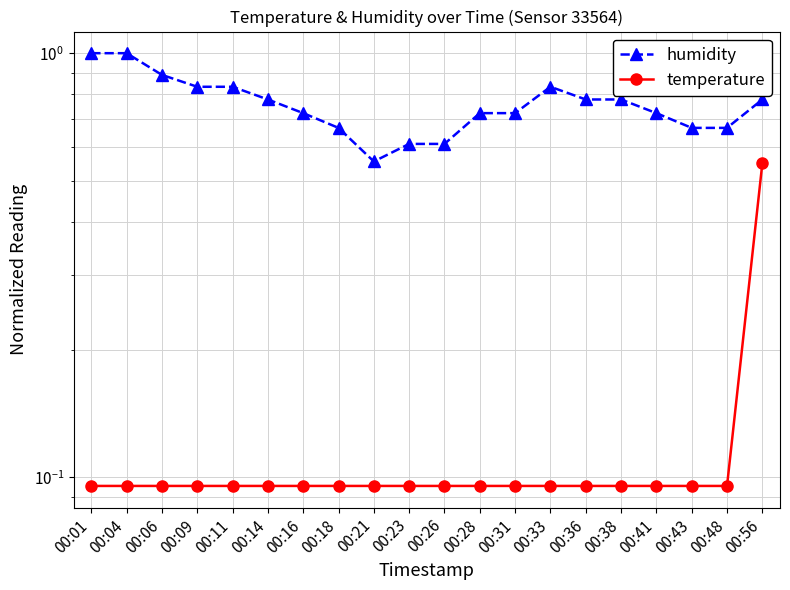

Read the temperature value at 00:31.

0.1